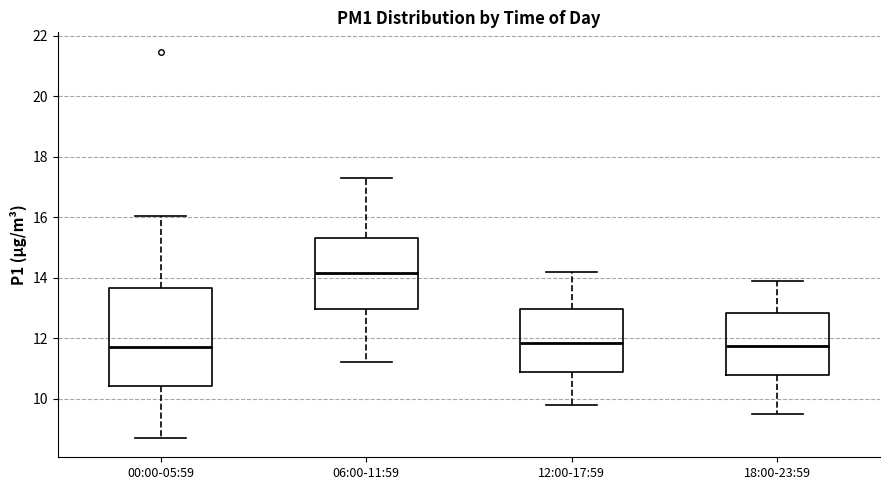

Where does the median line of the box for 12:00-17:59 sit on the y-axis? The values are not printed on the chart, so give them approximately, as read against the axis.

11.8